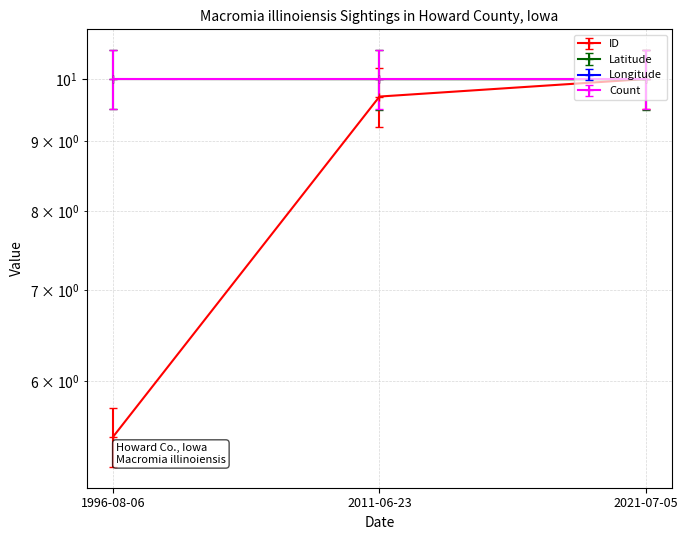

Is the value of Longitude at 2011-06-23 greater than the value of Latitude at 2021-07-05?

No